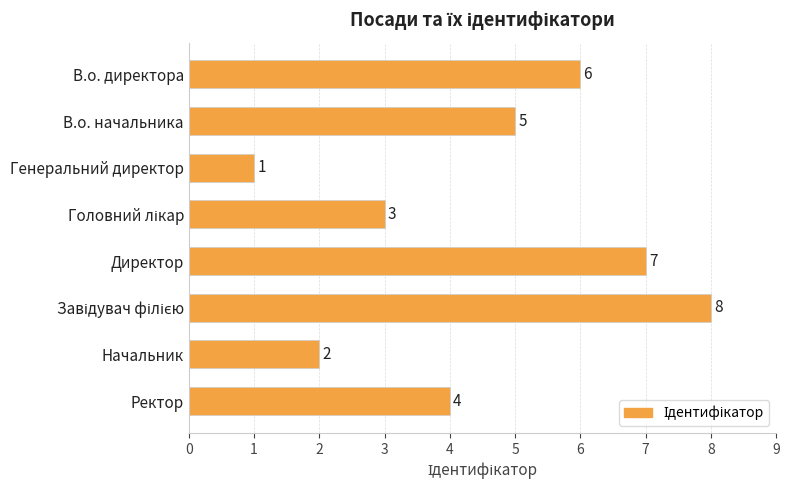

Is it true that the value at Директор is 7?

True